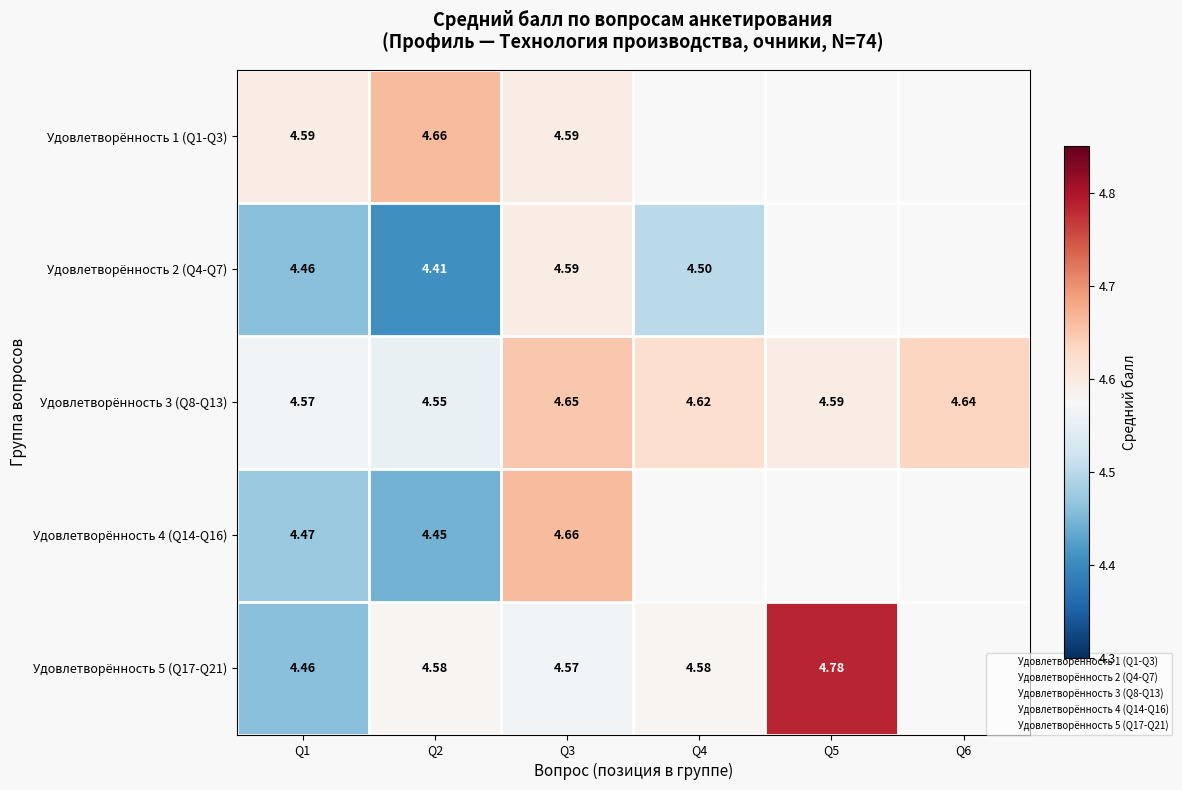

The value of Удовлетворённость 5 (Q17-Q21) at Q5 is 4.8. True or false?

True